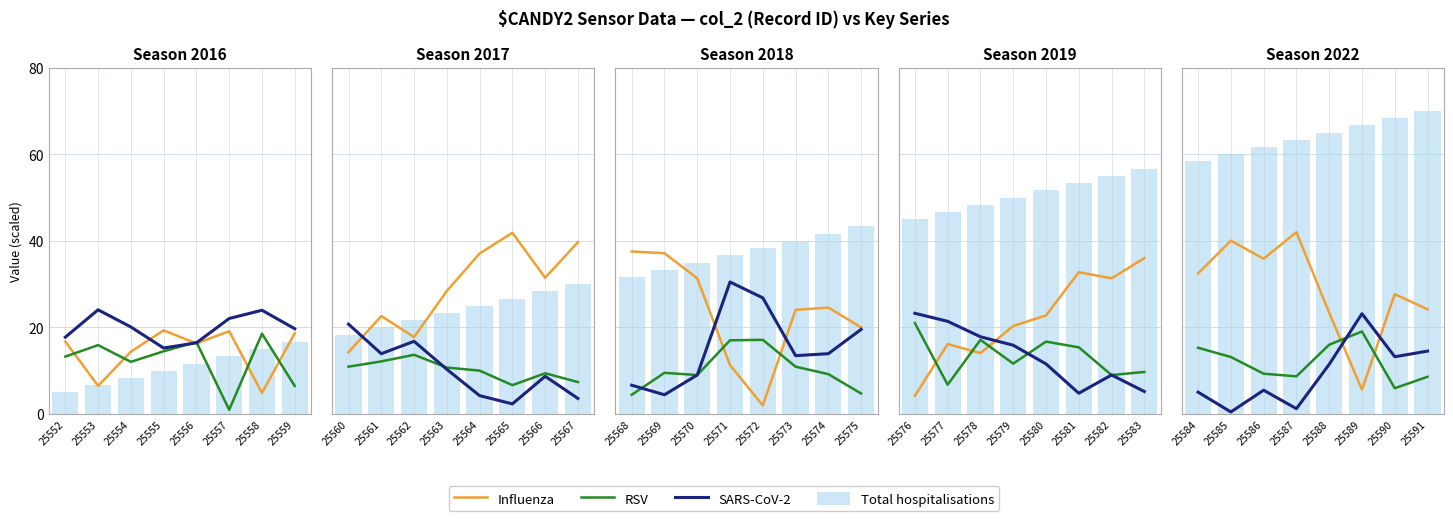

What is the value of the Total hospitalisations bar at the 6th from the left?

66.7